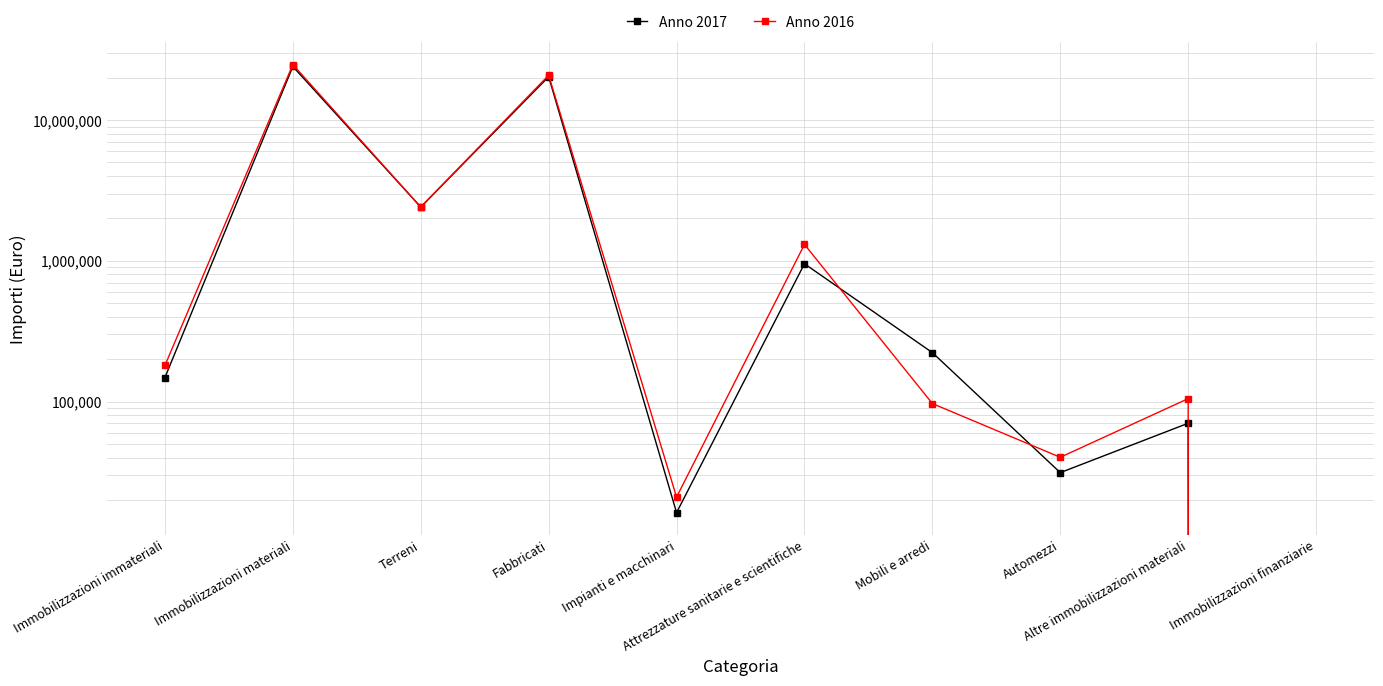

At which label is Anno 2016 closest to 12414438?

Fabbricati